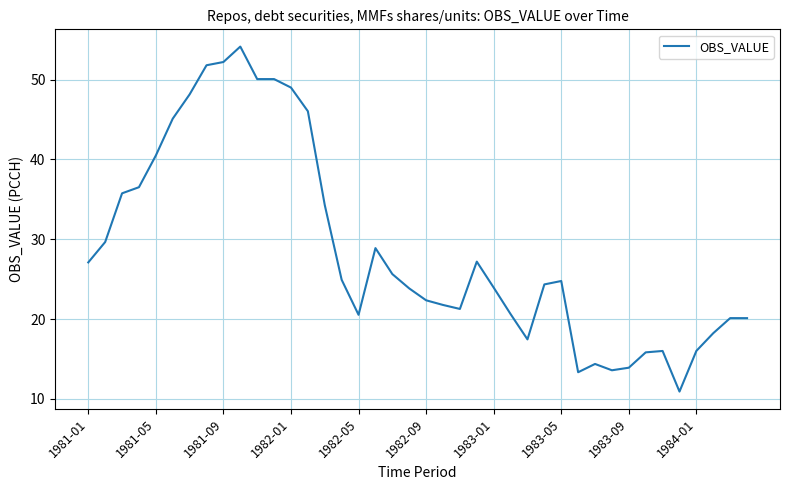

What is the maximum value shown in the chart?

54.1